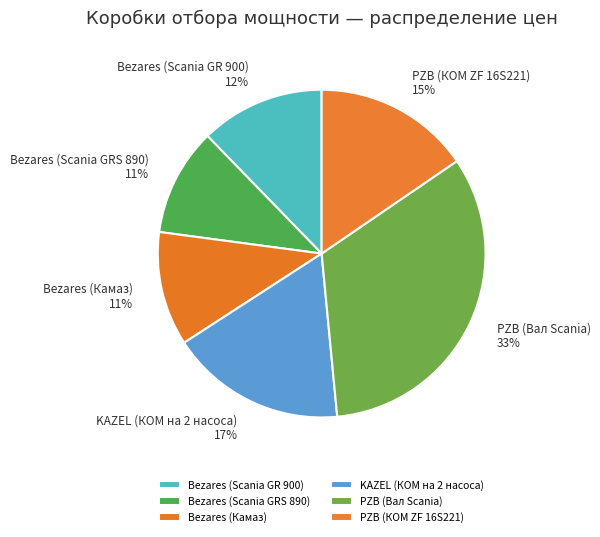

To the nearest percent, what is the average slice percentage?

17%